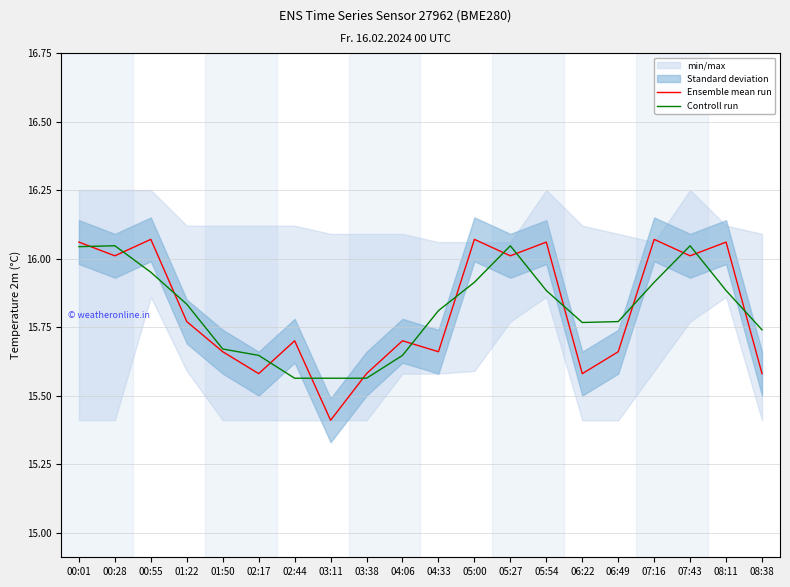

At 05:00, list the series in order from smallest to largest.

Controll run, Ensemble mean run